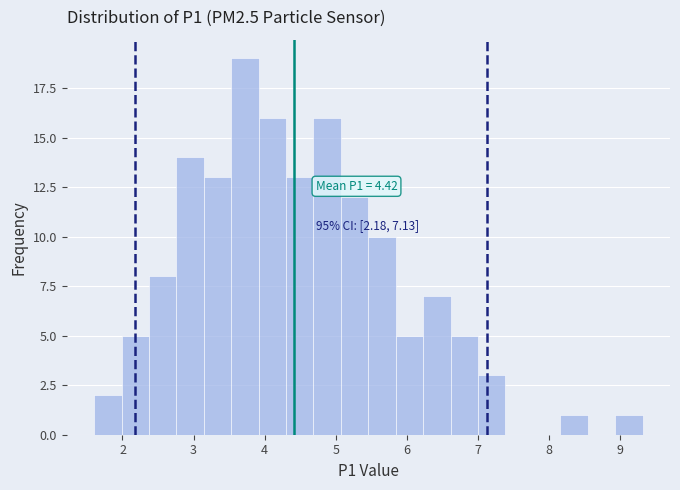

Read against the x-axis, roughly where is the centre of the tallest bar?

3.7